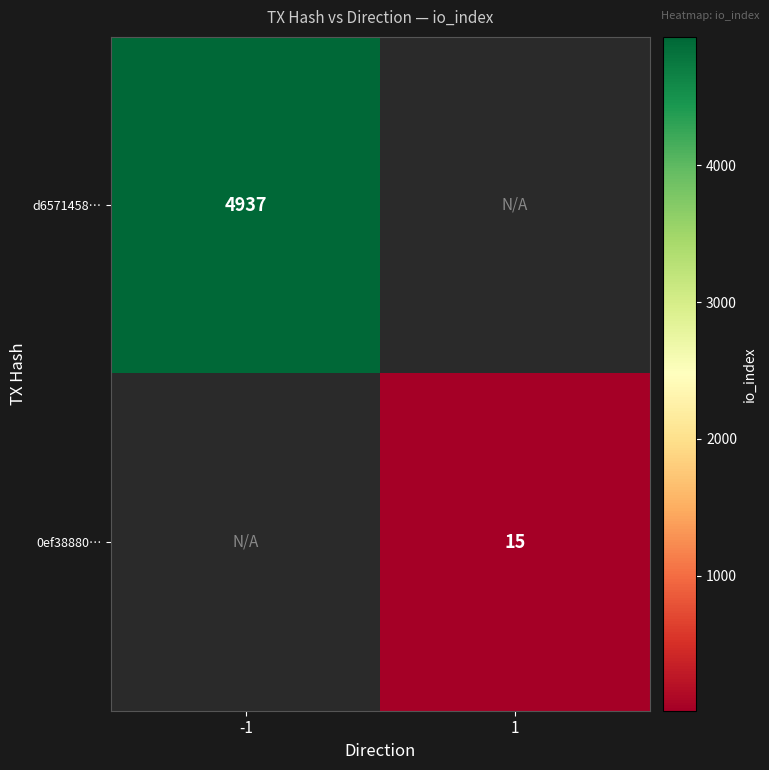

Which category has the lowest value across all series?

1